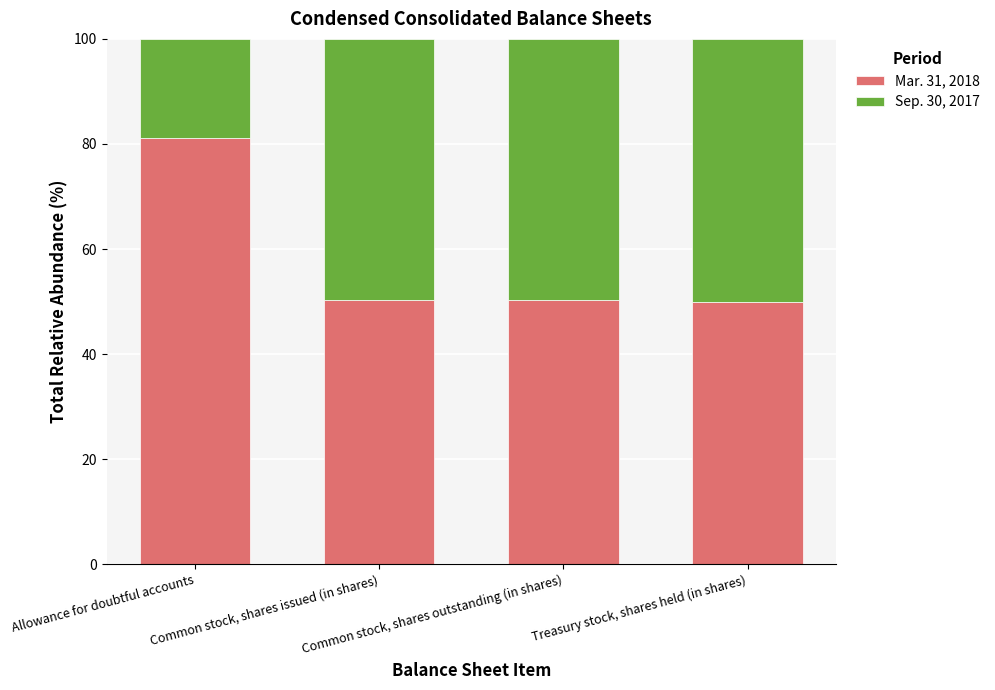

What is the maximum value for Mar. 31, 2018?

81.2